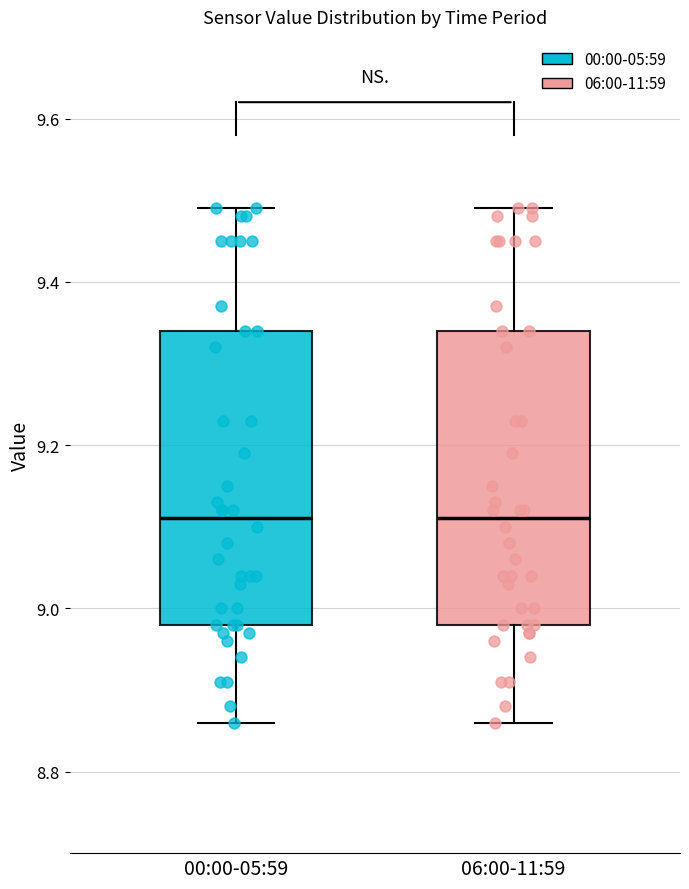

Where does the median line of the box for 00:00-05:59 sit on the y-axis? The values are not printed on the chart, so give them approximately, as read against the axis.

9.12